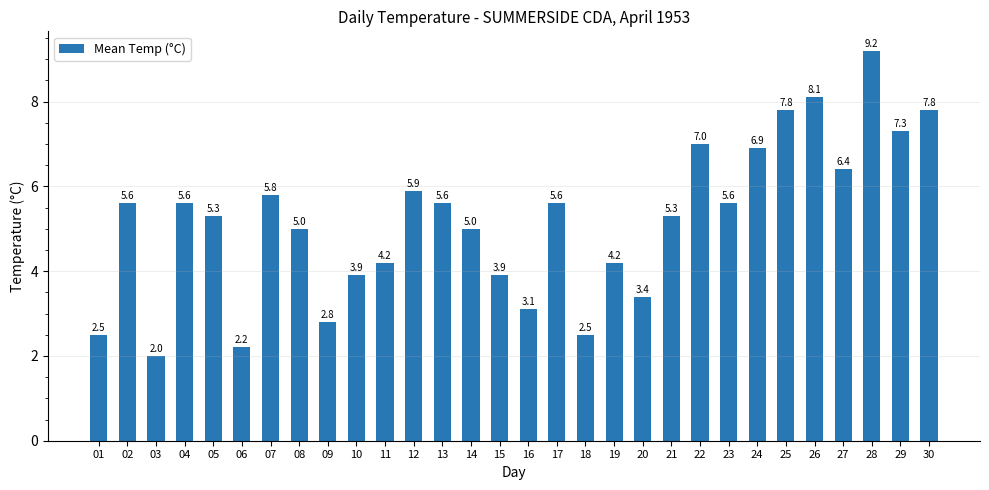

What is the difference between the maximum and second lowest values?

7.0